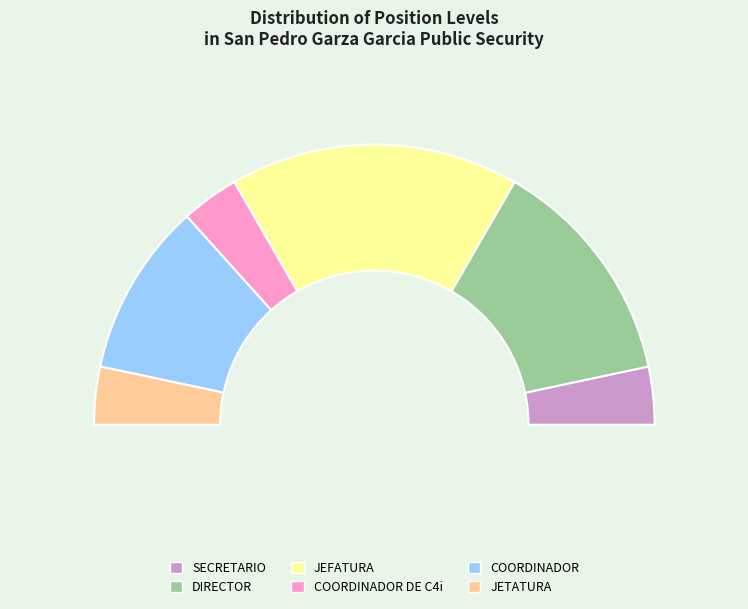

Which slice is the largest?

JEFATURA